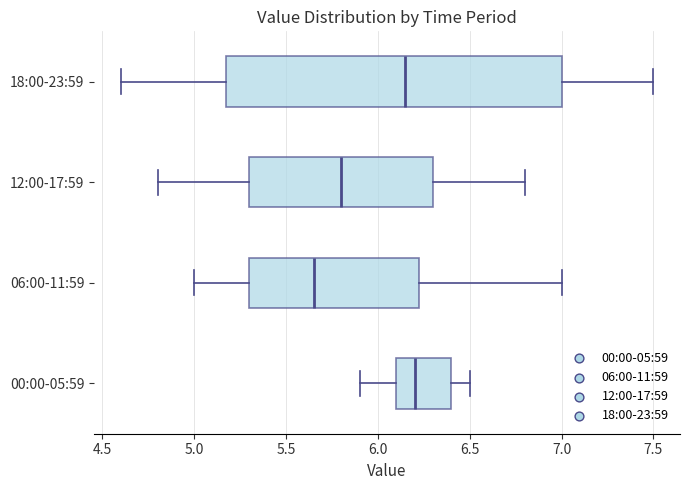

Reading bottom to top, read every box against the x-axis: the position of its median line, the range the box covers, and the ends of its whiskers. The values are not printed on the chart, so give them approximately, as read against the axis.

00:00-05:59: median 6.20, box 6.10 to 6.40, whiskers 5.90 to 6.50
06:00-11:59: median 5.65, box 5.30 to 6.25, whiskers 5.00 to 7.00
12:00-17:59: median 5.80, box 5.30 to 6.30, whiskers 4.80 to 6.80
18:00-23:59: median 6.15, box 5.20 to 7.00, whiskers 4.60 to 7.50